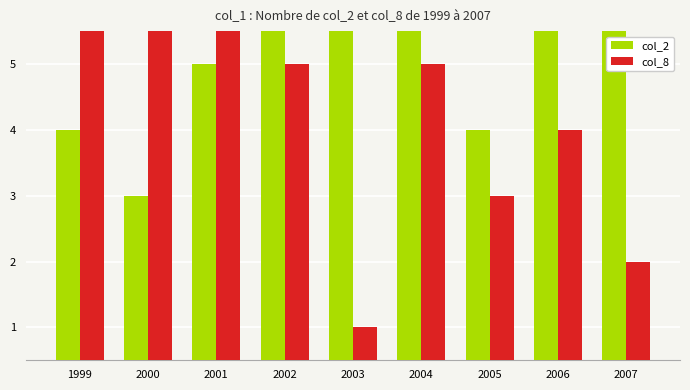

Which category has the highest value in the col_2 series?

2003